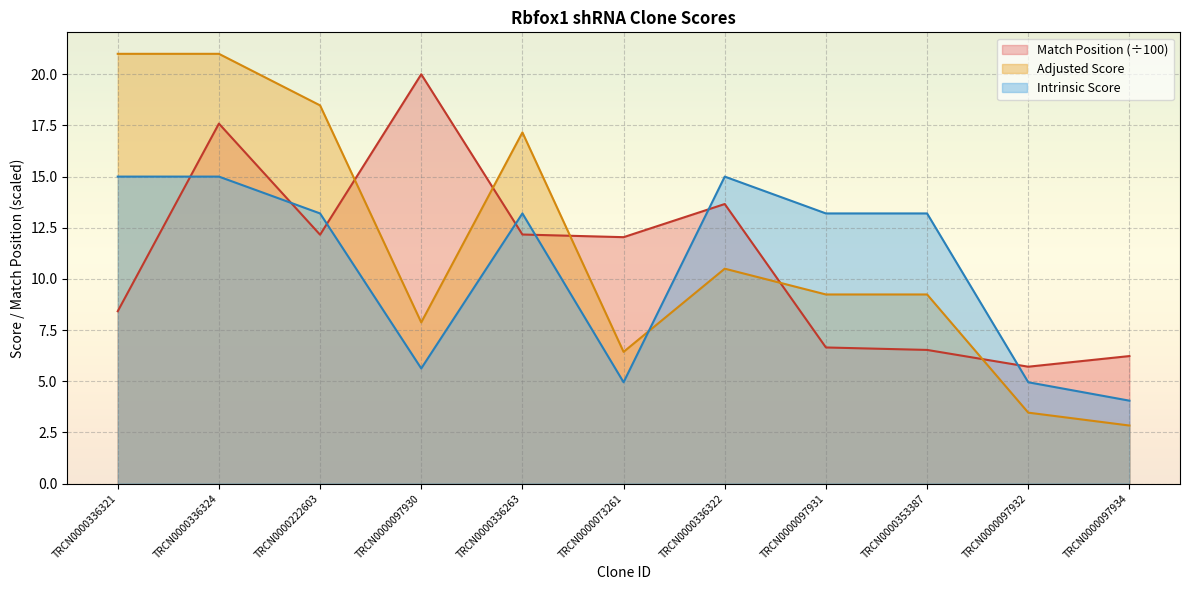

What is the total value across all series at TRCN0000097934?

13.1